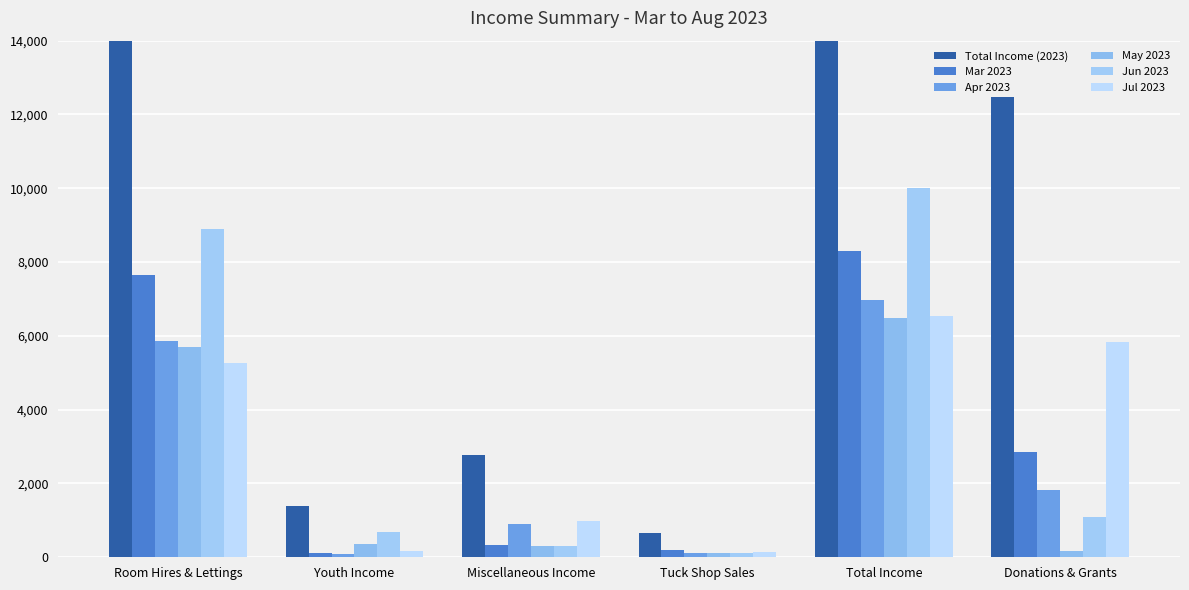

What is the sum of the Mar 2023 values at Miscellaneous Income and Total Income?

8634.6